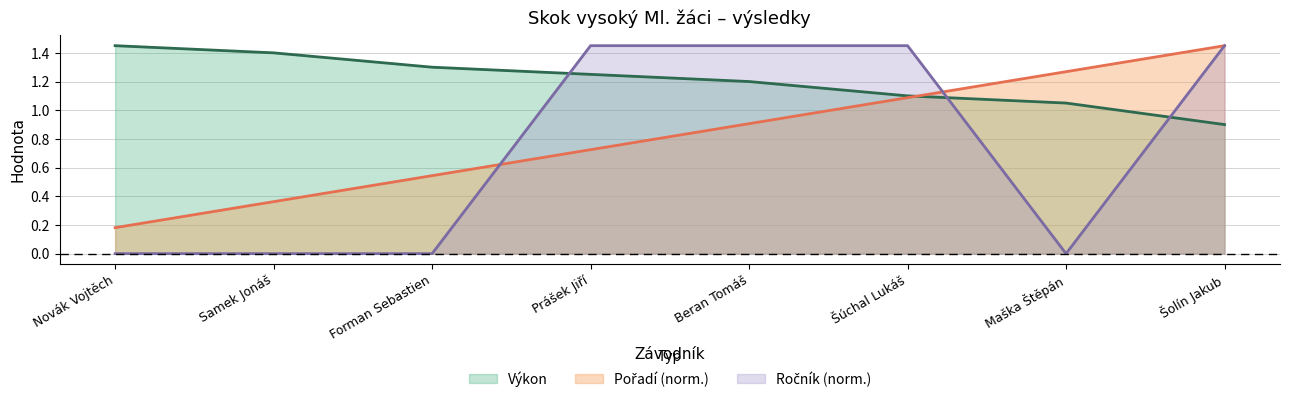

Does the chart have visible grid lines?

Yes